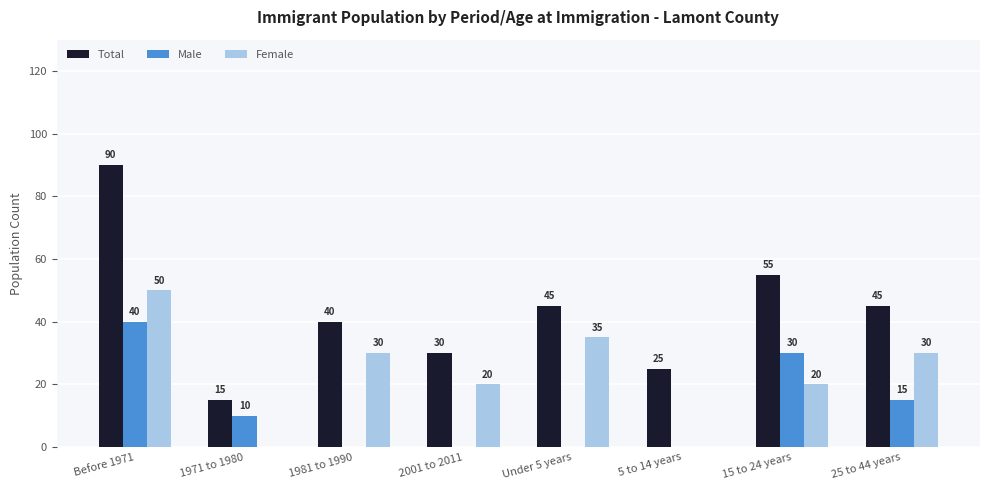

Which series has the largest total across all categories?

Total